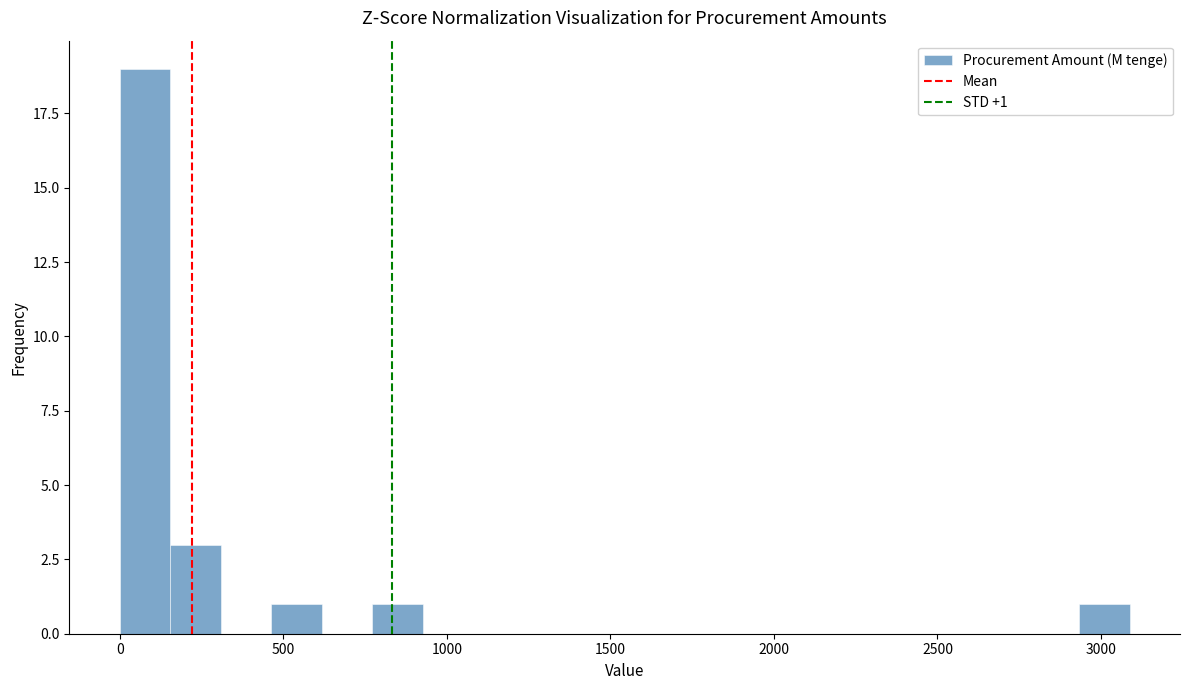

Around what value on the x-axis is the tallest bar? Give the approximate position of its centre, as read against the axis.

100